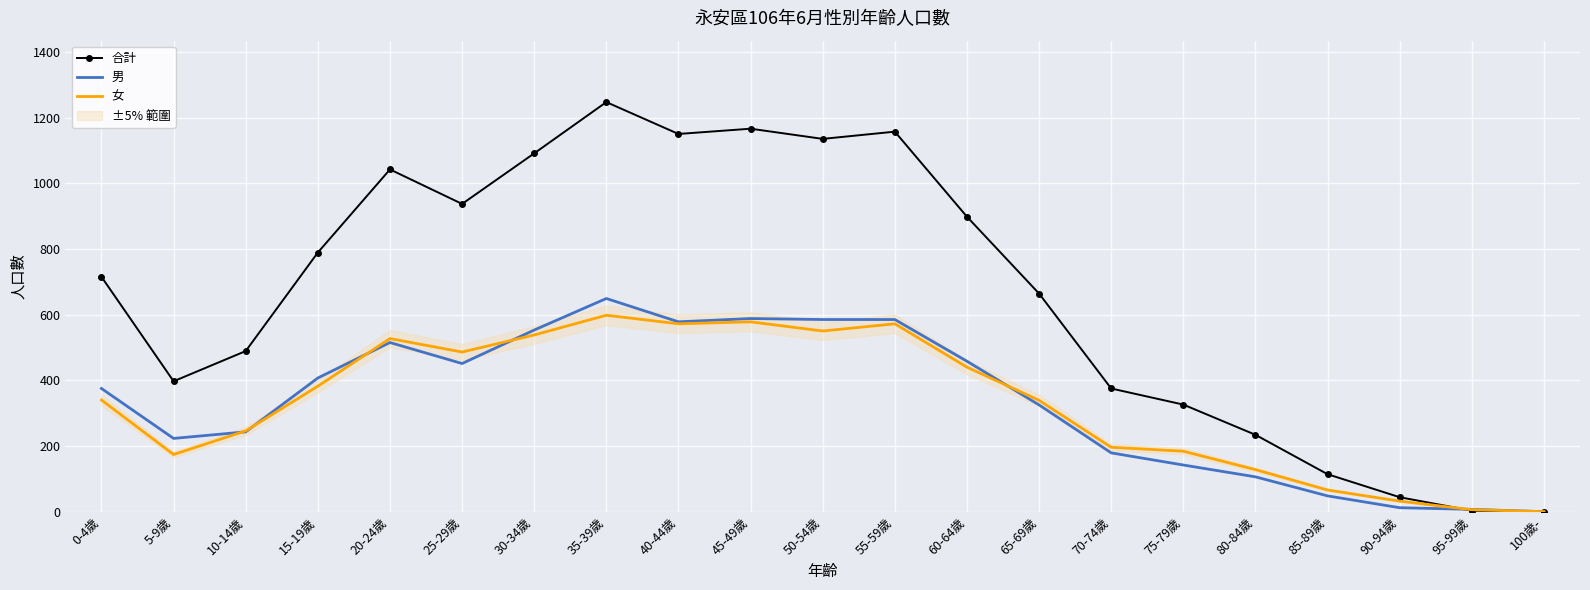

Rank the series at 30-34歲 from lowest to highest value.

女, 男, 合計